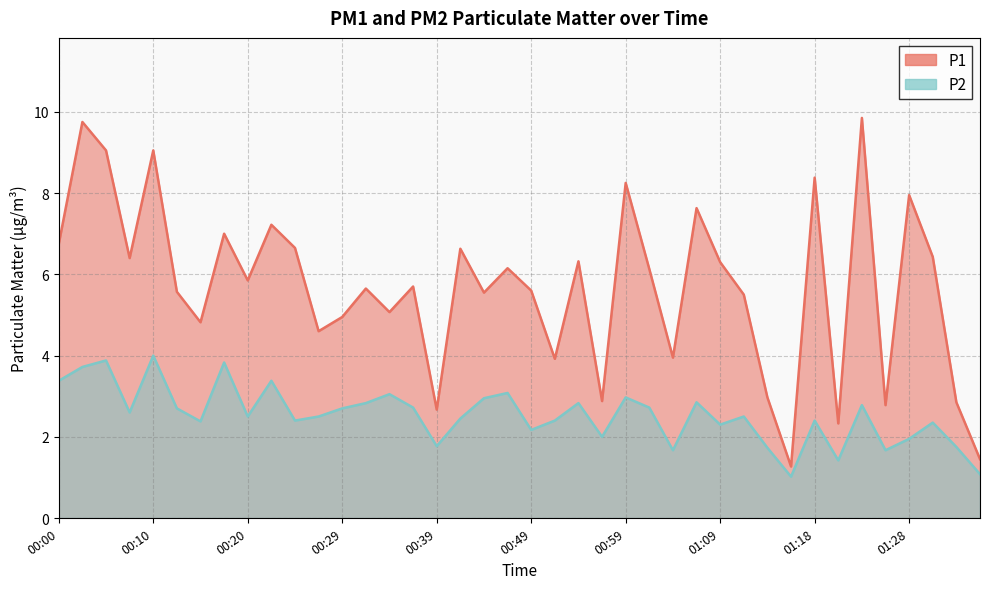

What is the sum of all P2 values?

101.4